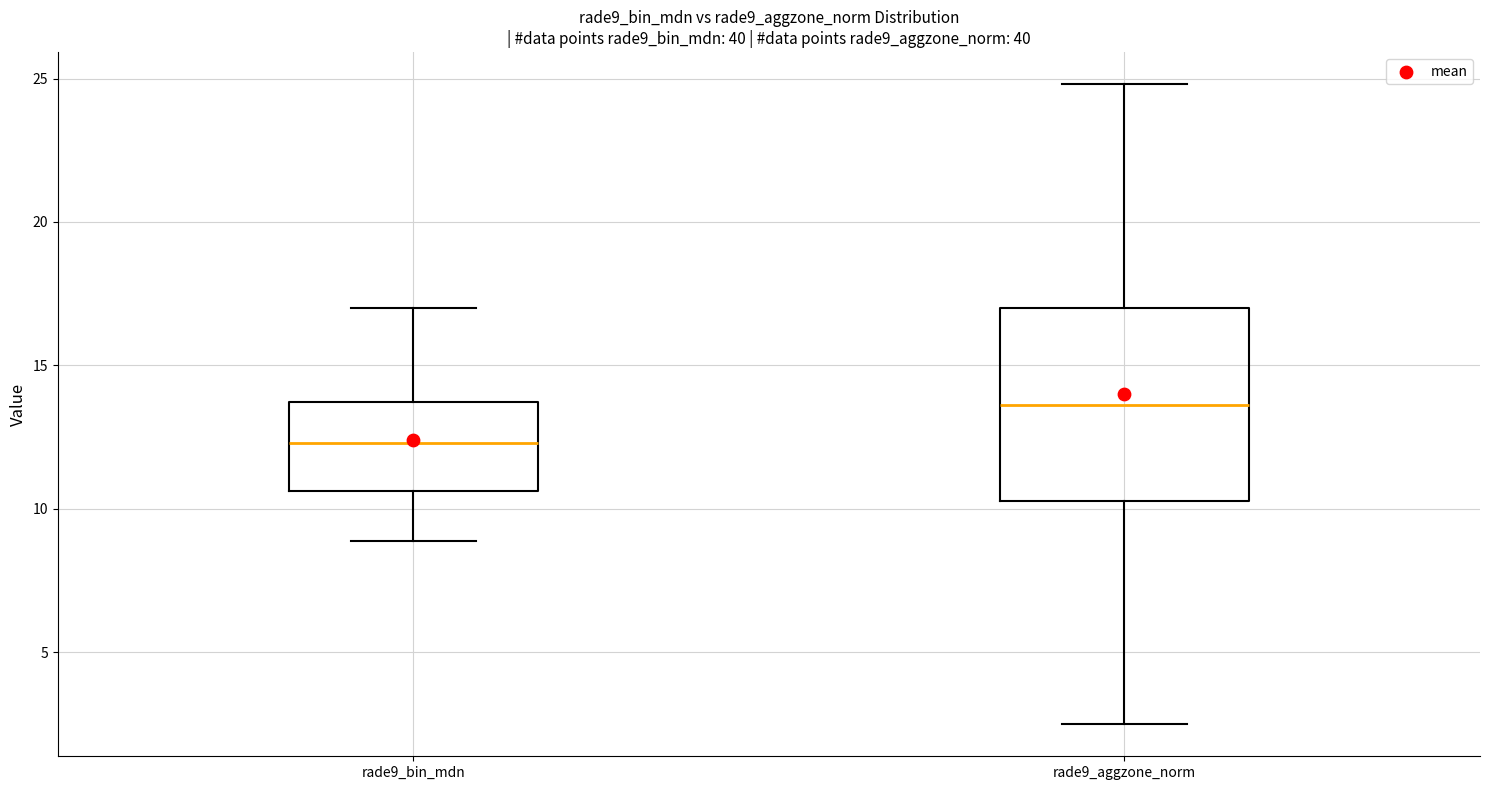

Where does the lower whisker of the box for rade9_aggzone_norm end on the y-axis? The values are not printed on the chart, so give them approximately, as read against the axis.

2.5